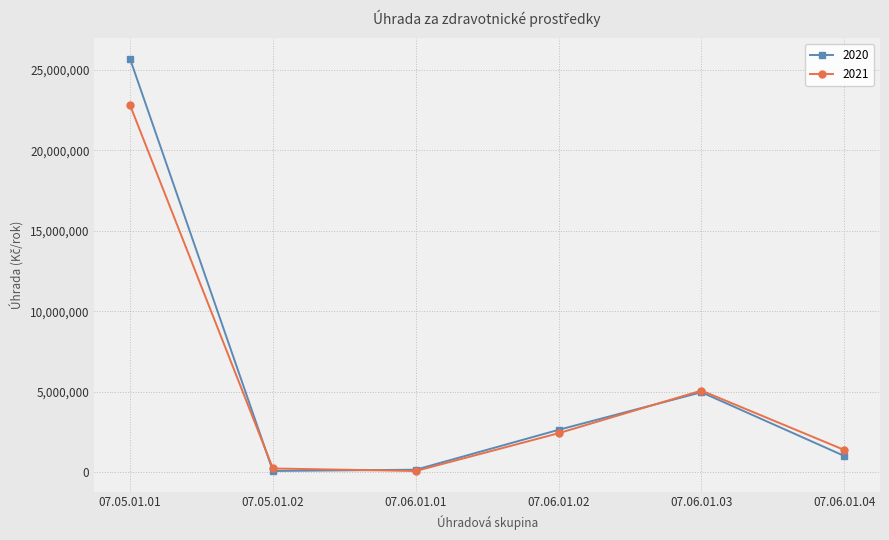

Rank the series by their average value, from lowest to highest.

2021, 2020